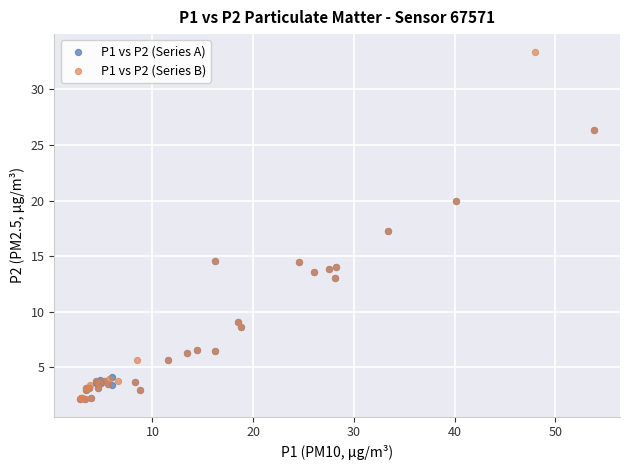

What are all the series names shown in the legend?

P1 vs P2 (Series A), P1 vs P2 (Series B)